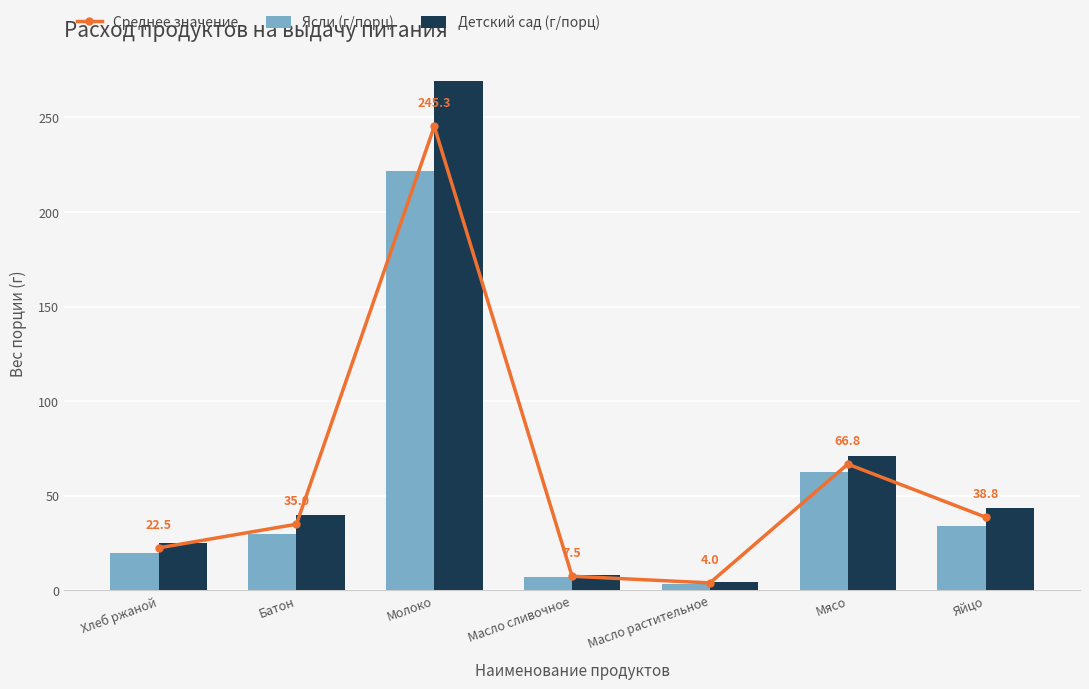

True or false: Детский сад (г/порц) has a value of 43.9 at Хлеб ржаной.

False